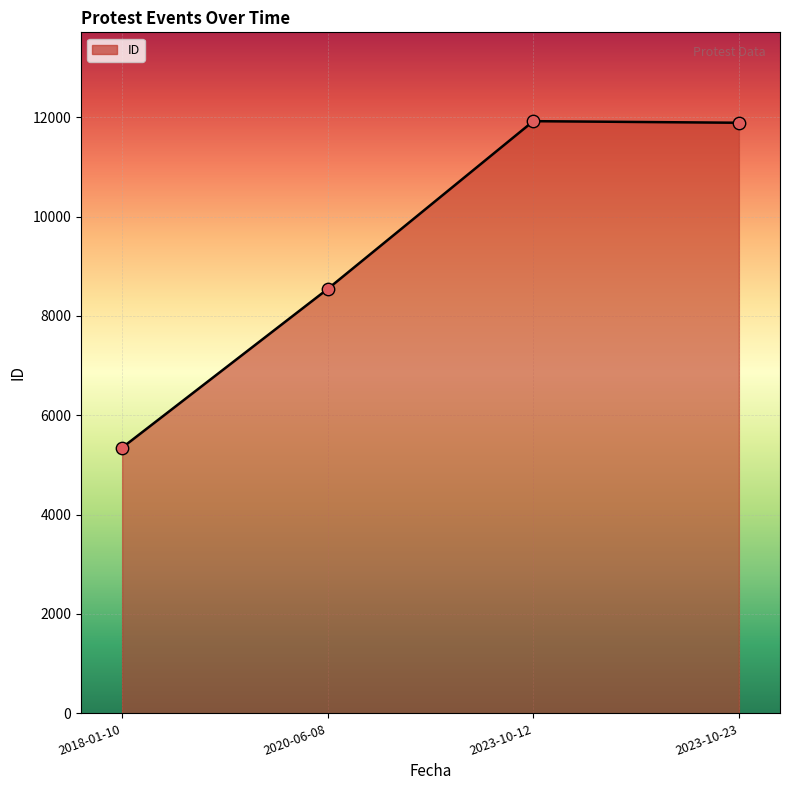

Which has a higher value, 2020-06-08 or 2023-10-23?

2023-10-23